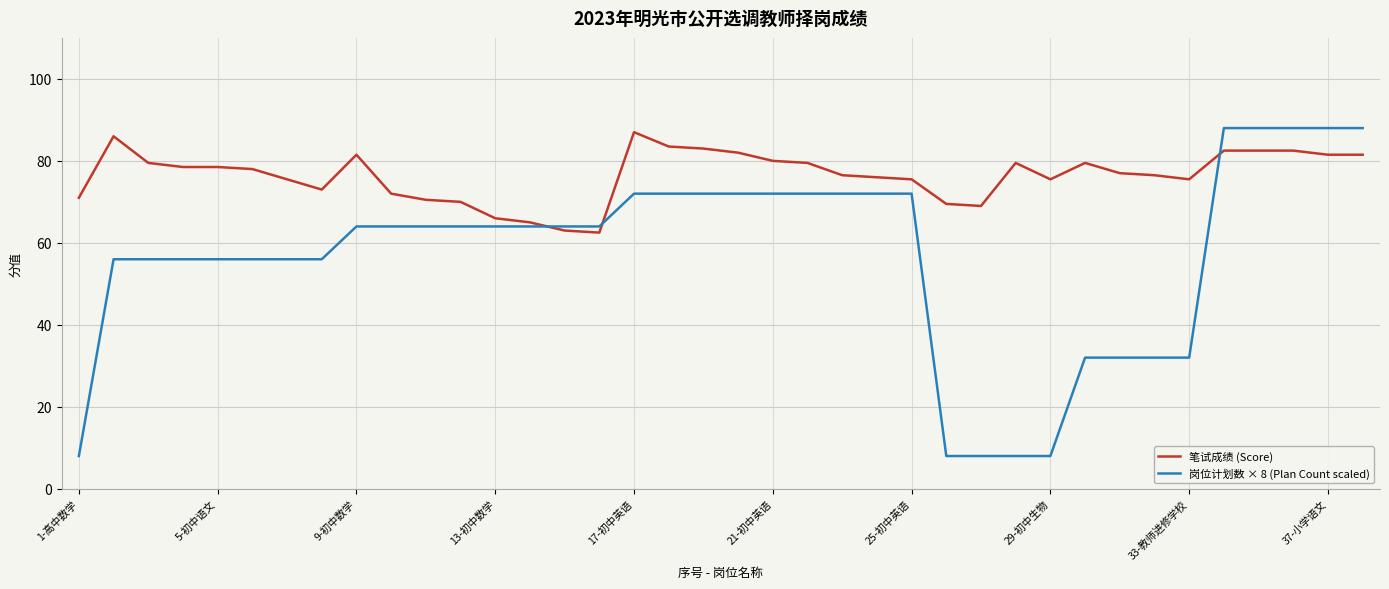

Which series has the largest total across all categories?

笔试成绩 (Score)